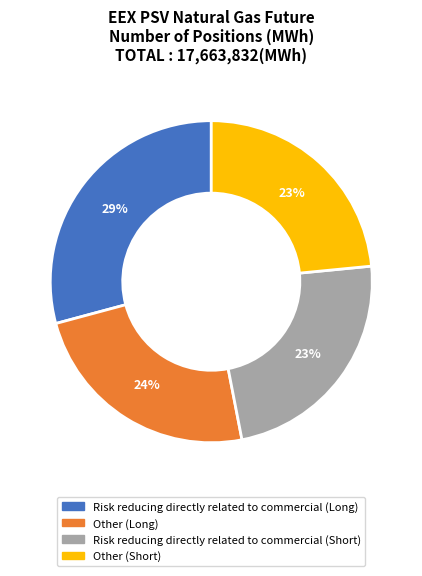

To the nearest percent, what is the average slice percentage?

25%